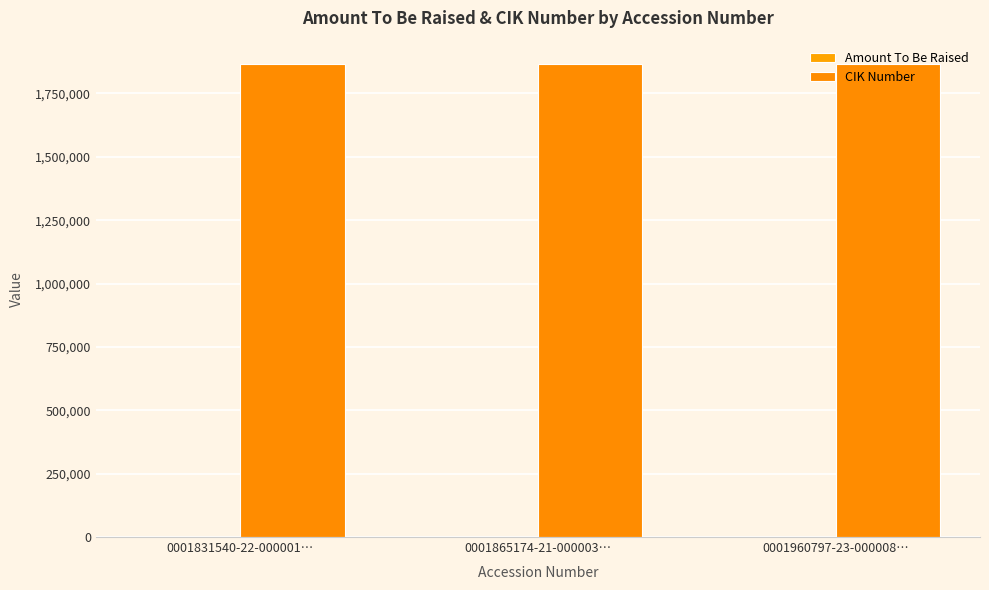

Reading right to left, extract all data points from this chart.

Amount To Be Raised: 0001960797-23-000008…=-1	0001865174-21-000003…=-1	0001831540-22-000001…=-1
CIK Number: 0001960797-23-000008…=1865174	0001865174-21-000003…=1865174	0001831540-22-000001…=1865174